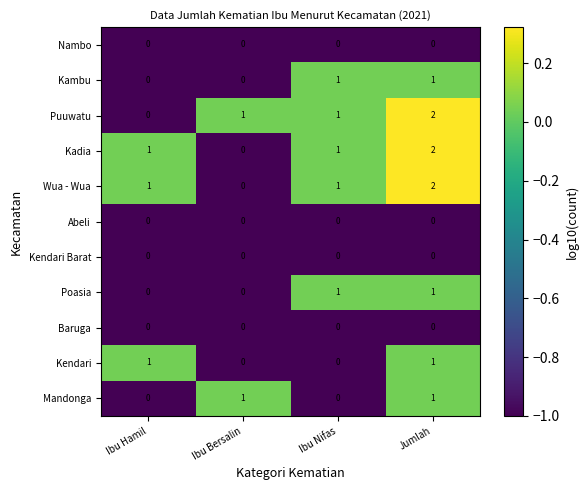

Which category has the highest value across all series?

Jumlah